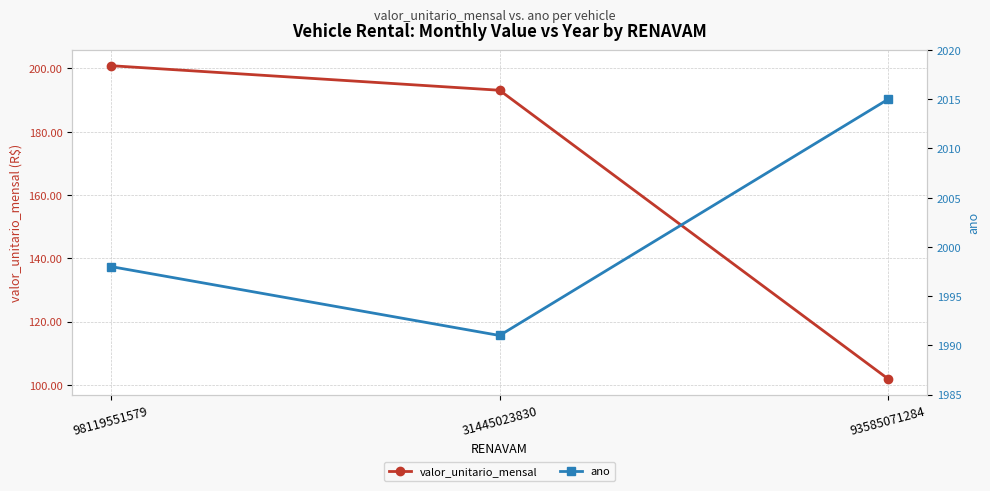

What position from the right is 31445023830?

2